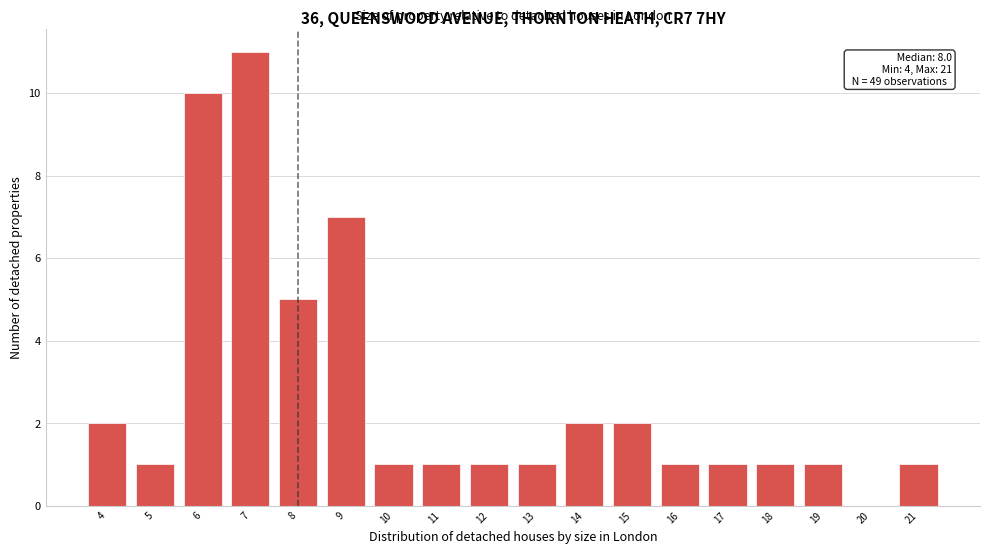

Which range on the x-axis has the tallest bar?

6.5 to 7.5